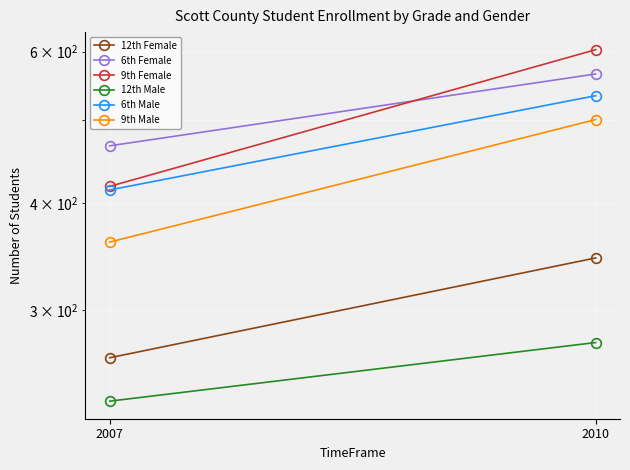

What is the total value across all series at 2010?

2821